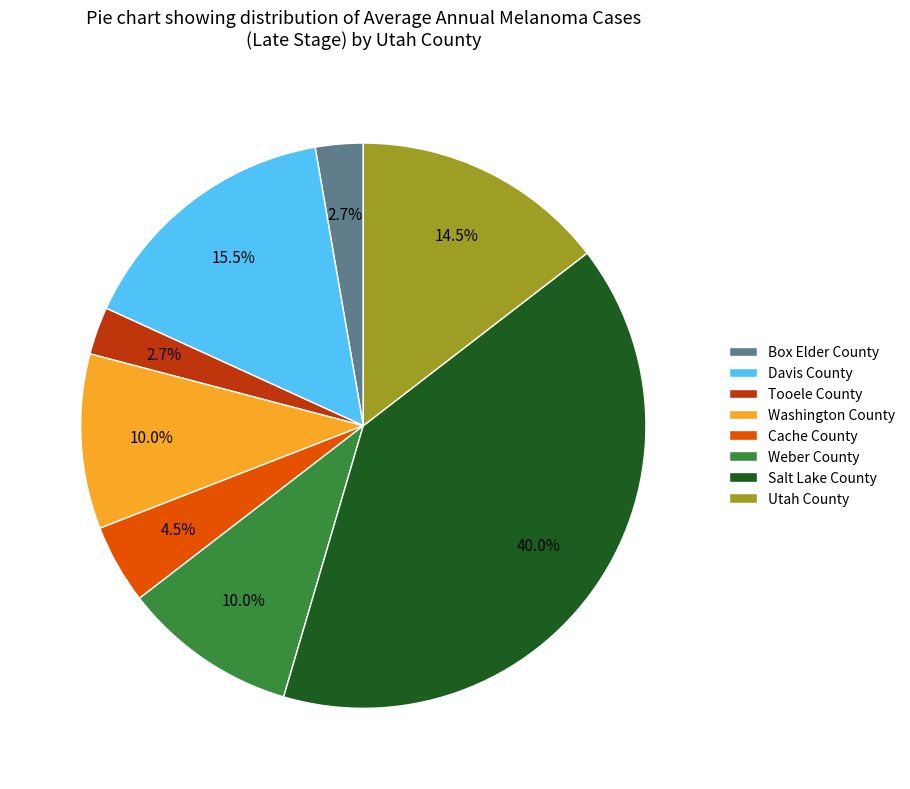

To the nearest percent, what is the average slice percentage?

12%